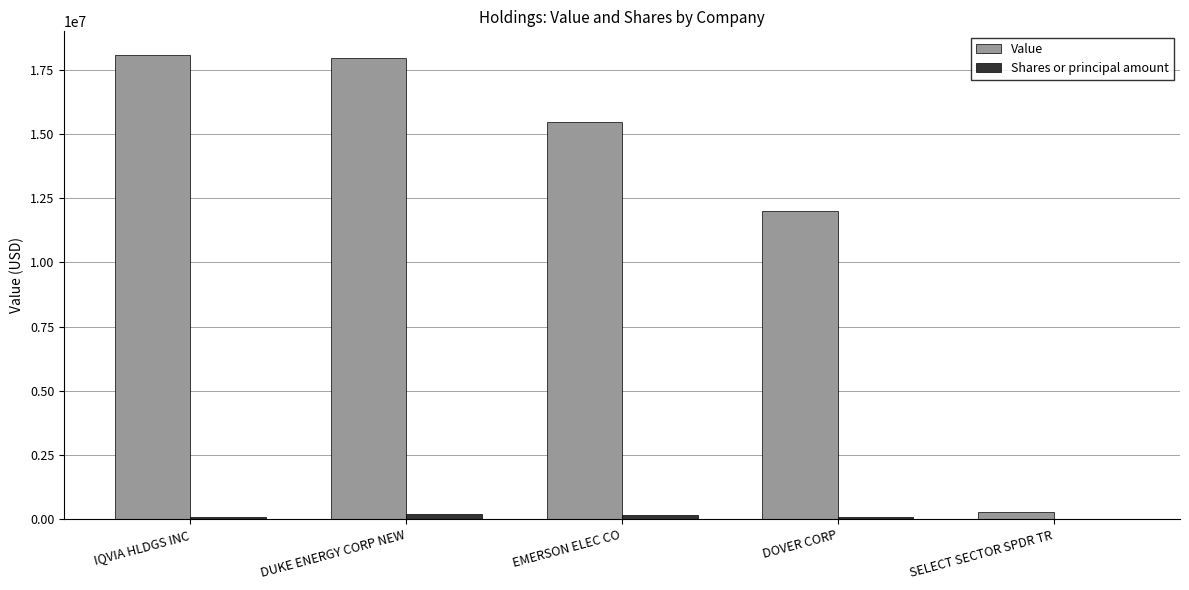

Where is Value nearest to the value 9177624?

DOVER CORP